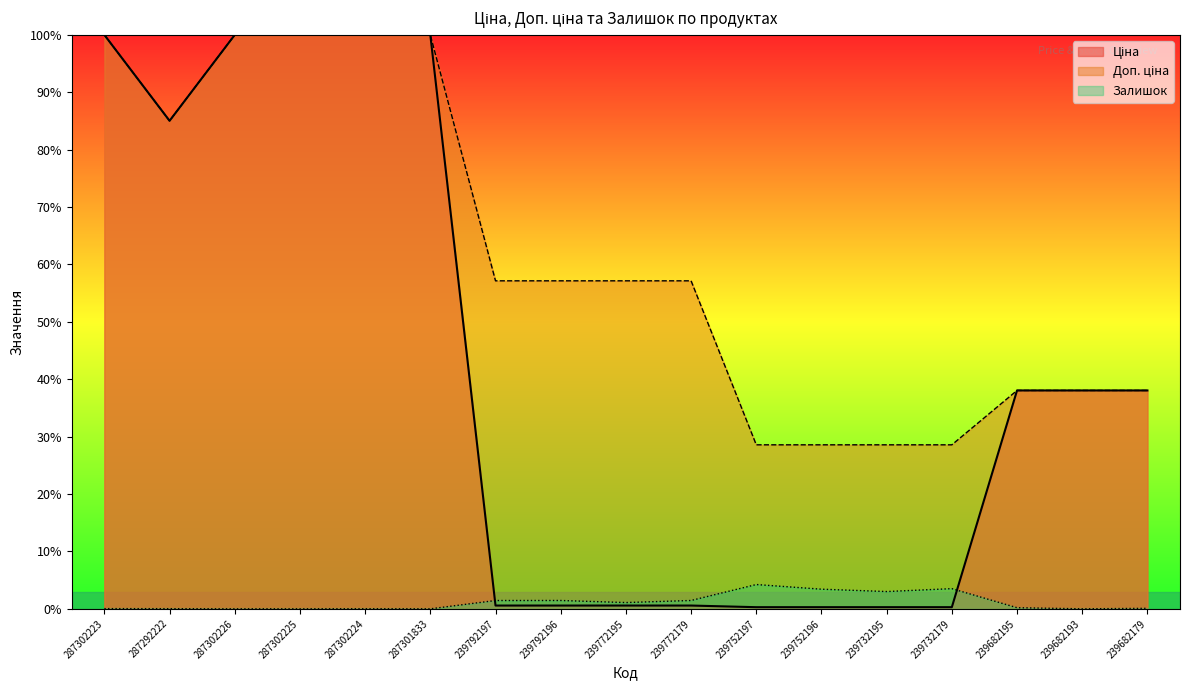

Rank the series by their average value, from highest to lowest.

Доп. ціна, Ціна, Залишок